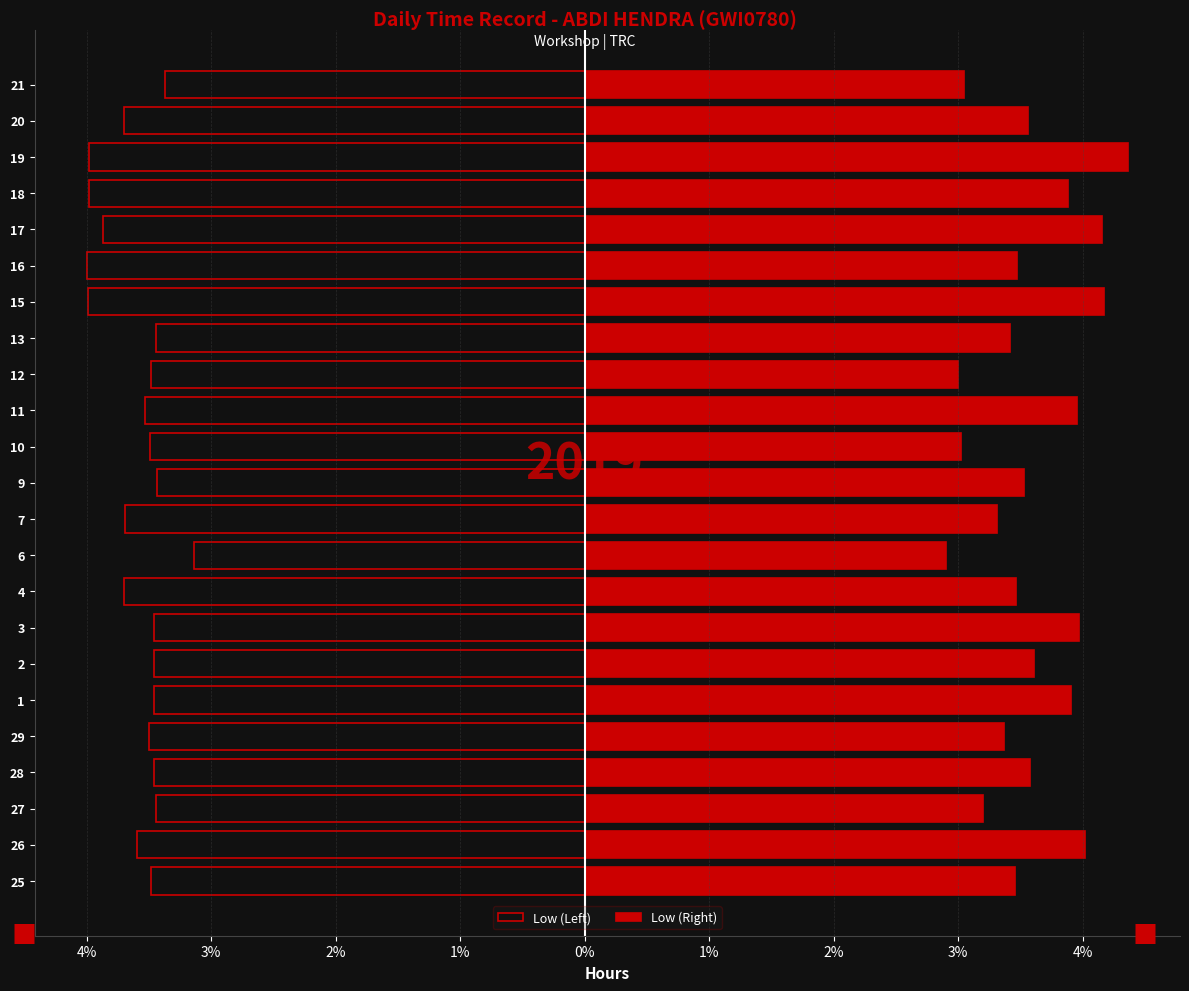

Which series has the largest total across all categories?

Low (Right)